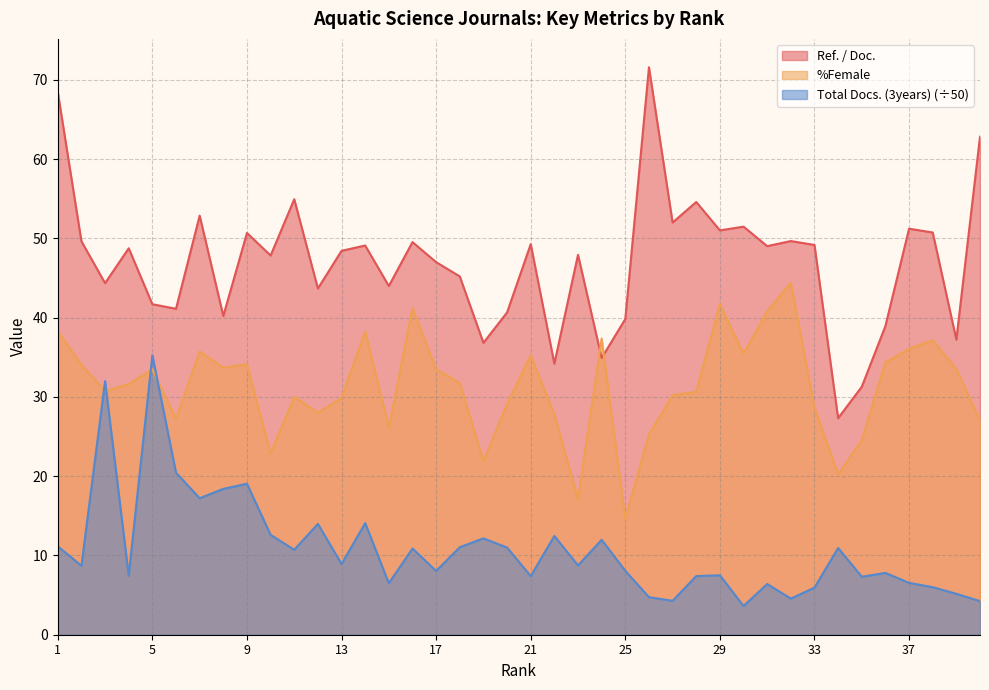

How many times do %Female and Total Docs. (3years) cross each other?

4